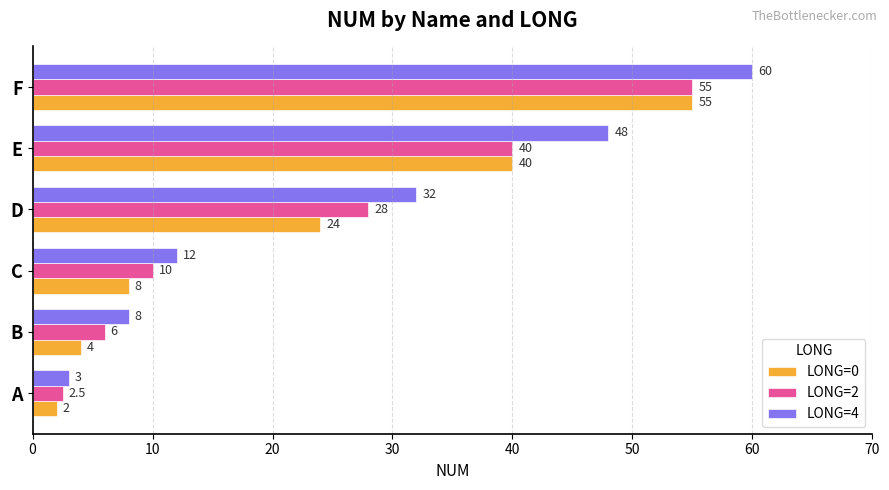

Is it true that LONG=4 equals 1.8 at B?

False